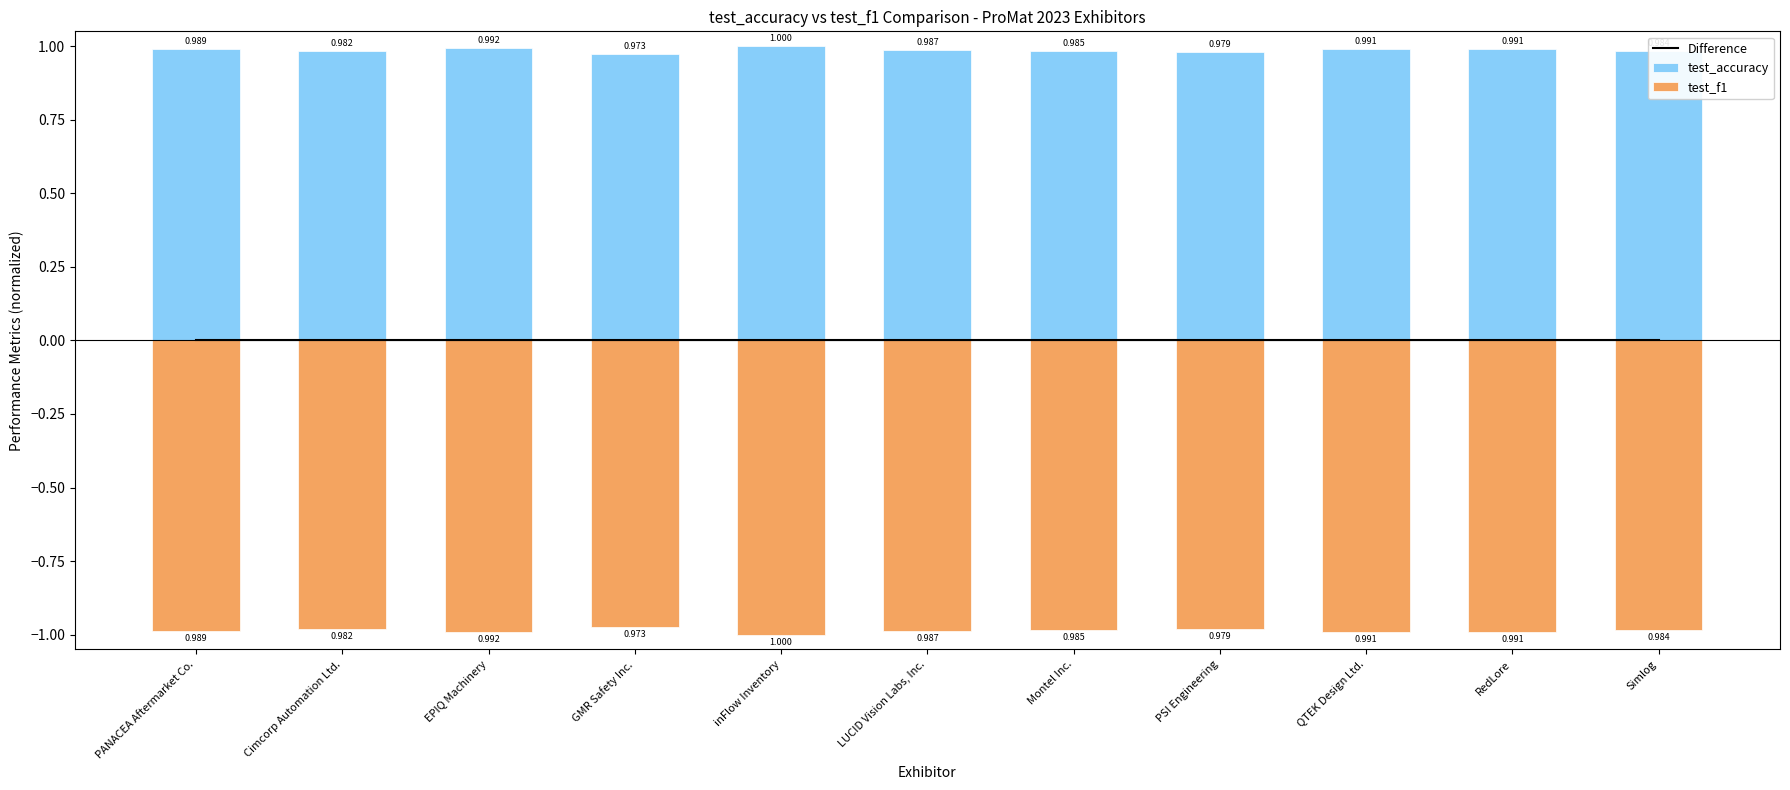

Reading left to right, transcribe all the data shown in this chart.

Difference: 0.0	0.0	0.0	0.0	0.0	0.0	0.0	0.0	0.0	0.0	0.0
test_accuracy: 1.0	1.0	1.0	1.0	1.0	1.0	1.0	1.0	1.0	1.0	1.0
test_f1: -1.0	-1.0	-1.0	-1.0	-1.0	-1.0	-1.0	-1.0	-1.0	-1.0	-1.0